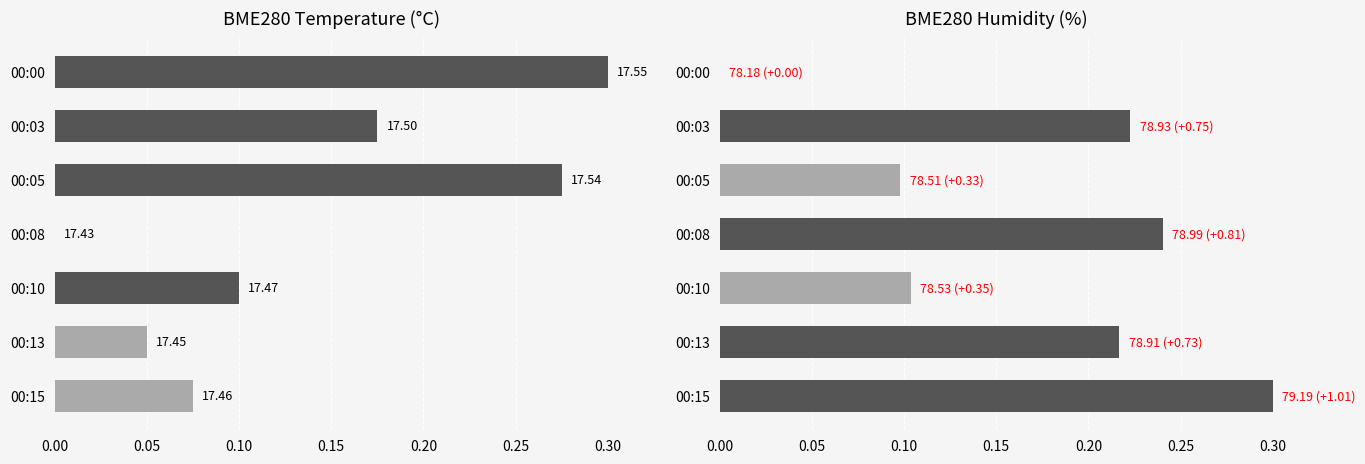

Is the value of BME280 Temperature (°C) at 00:10 greater than the value of BME280 Humidity (%) at 00:15?

No